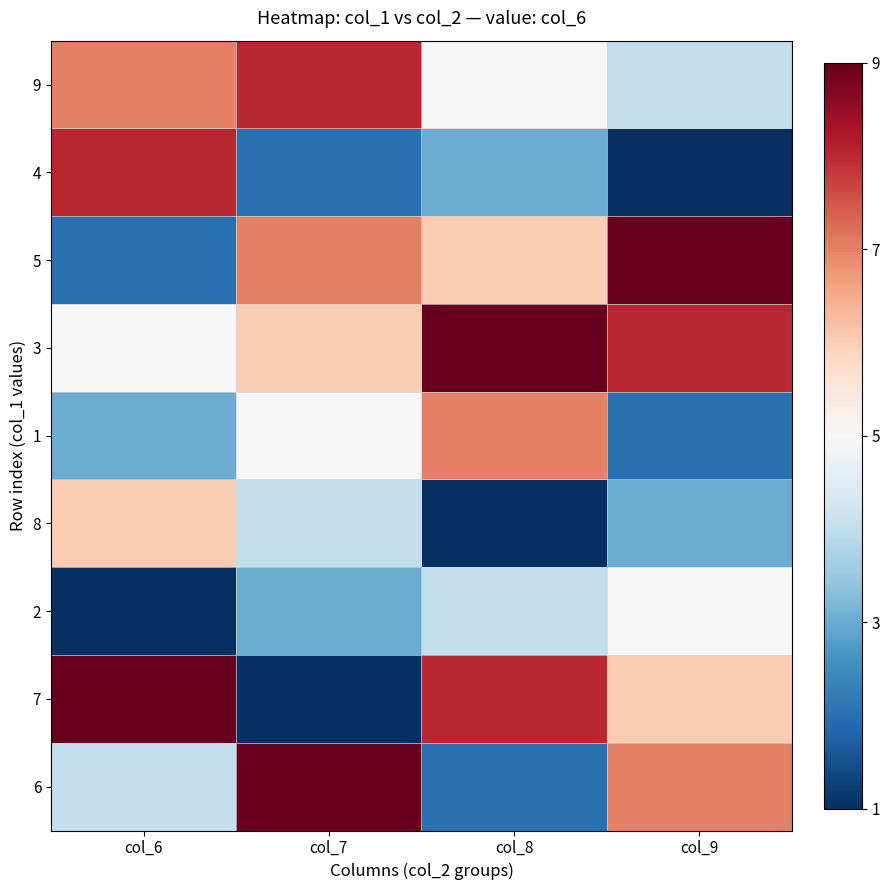

Which series has the largest range (max minus min)?

7